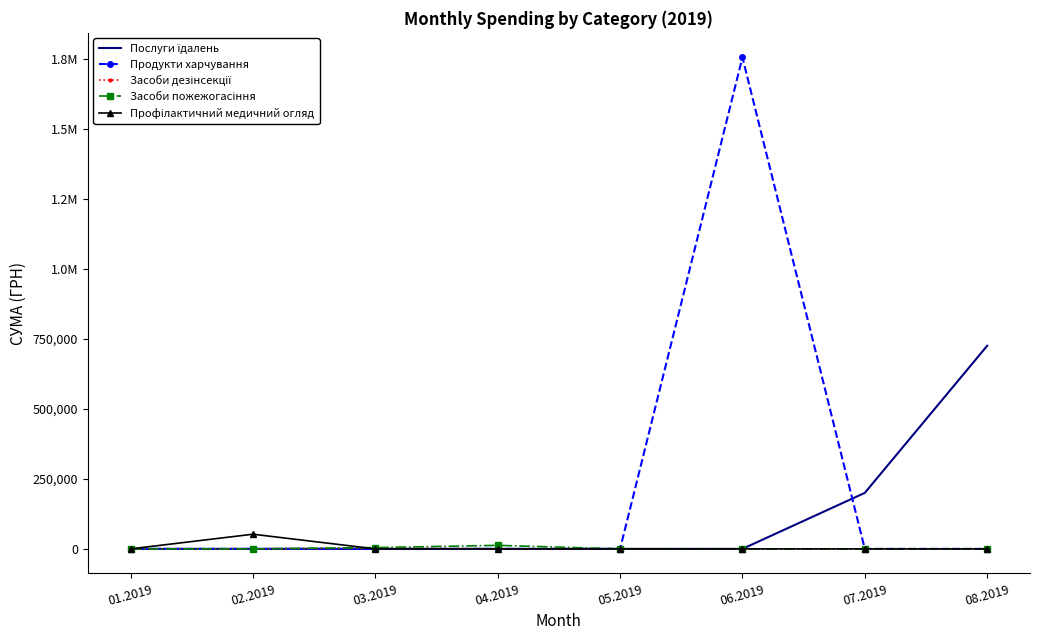

What is the difference between the Послуги їдалень values at 06.2019 and 08.2019?

725038.8